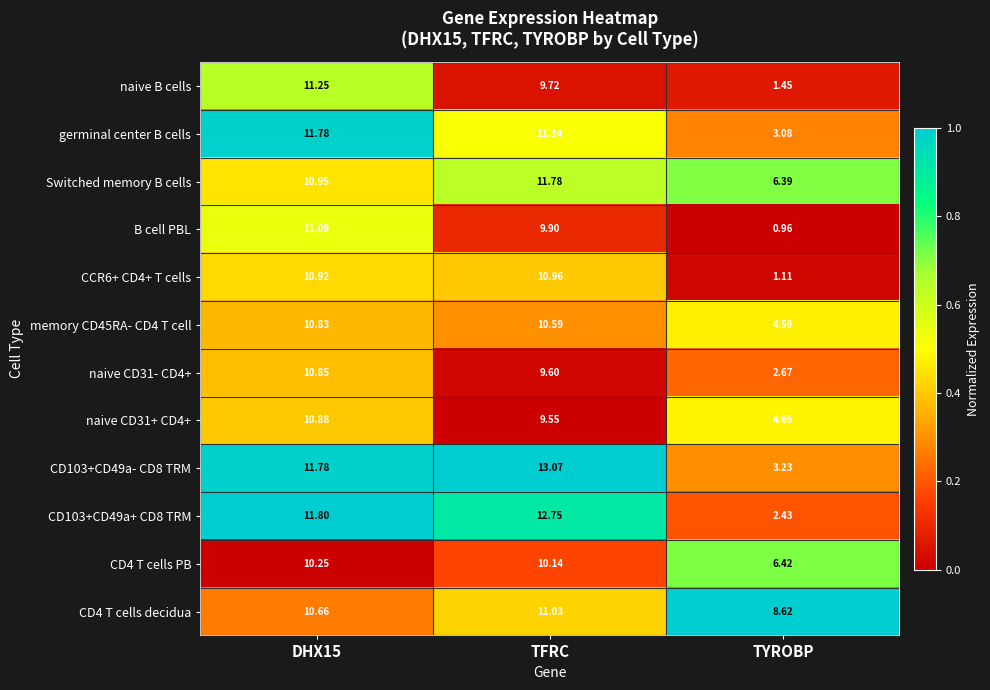

Which series has the largest total across all categories?

CD4 T cells decidua